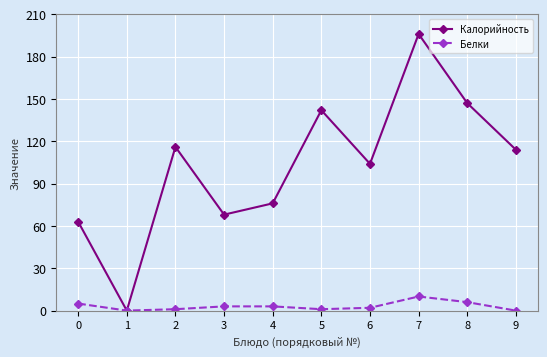

What is the spread (max minus min) of values at 0?

58